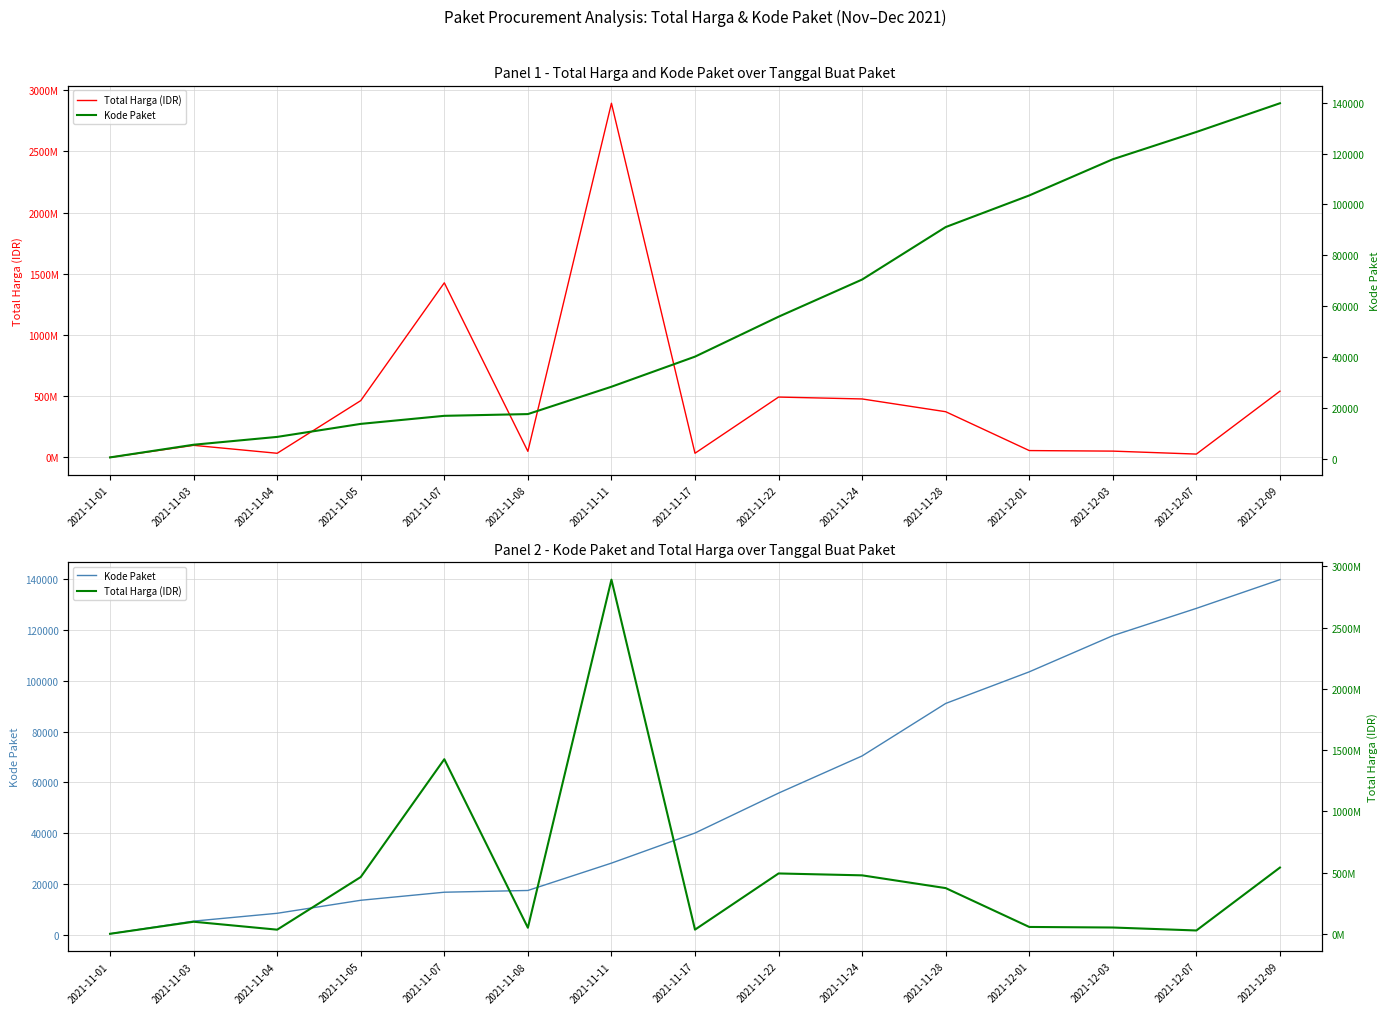

Rank the series at 2021-11-01 from lowest to highest value.

Kode Paket, Total Harga (IDR)